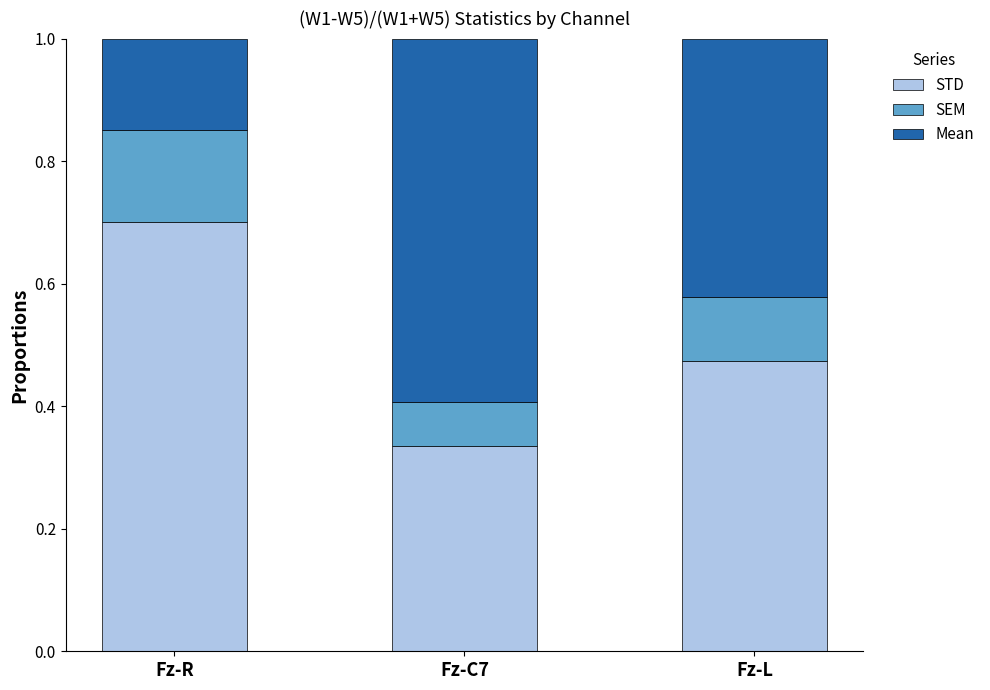

Where is STD nearest to the value 0?

Fz-C7